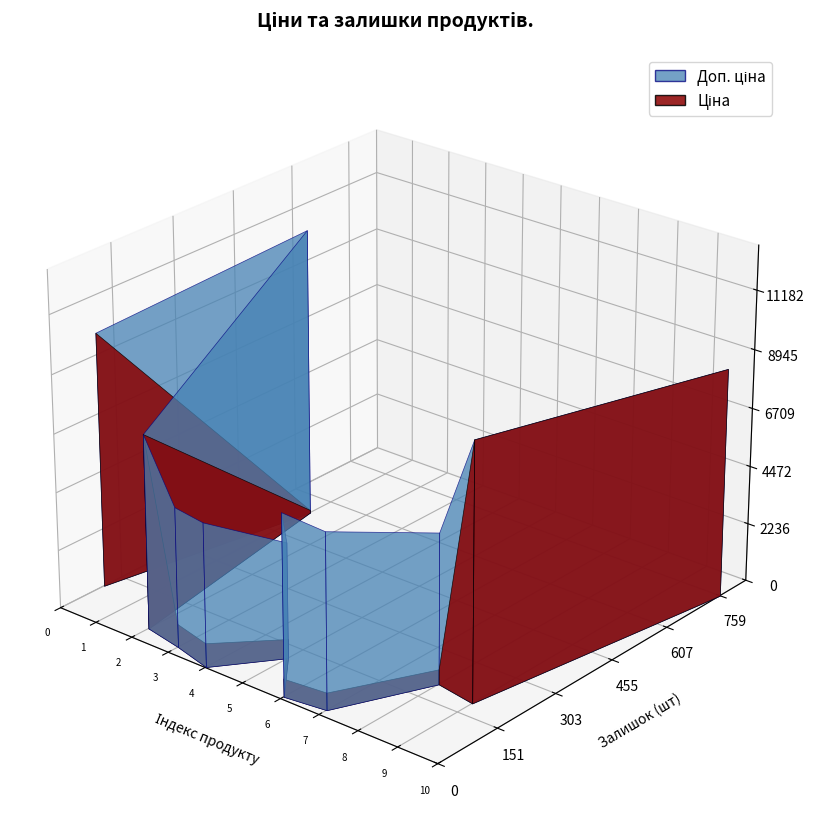

Reading right to left, list all the values displayed in this chart.

Ціна: 8755.5	9775.5	572.7	667.4	691.0	737.2	915.8	892.2	7444.6	111.8	9775.5
Доп. ціна: 8755.5	9775.5	5727.0	6673.6	6910.3	4423.0	5495.0	5353.1	7444.6	11182.0	9775.5
Залишок: 759.0	189.0	204.0	19.0	8.0	113.0	2.0	24.0	41.0	550.0	107.0